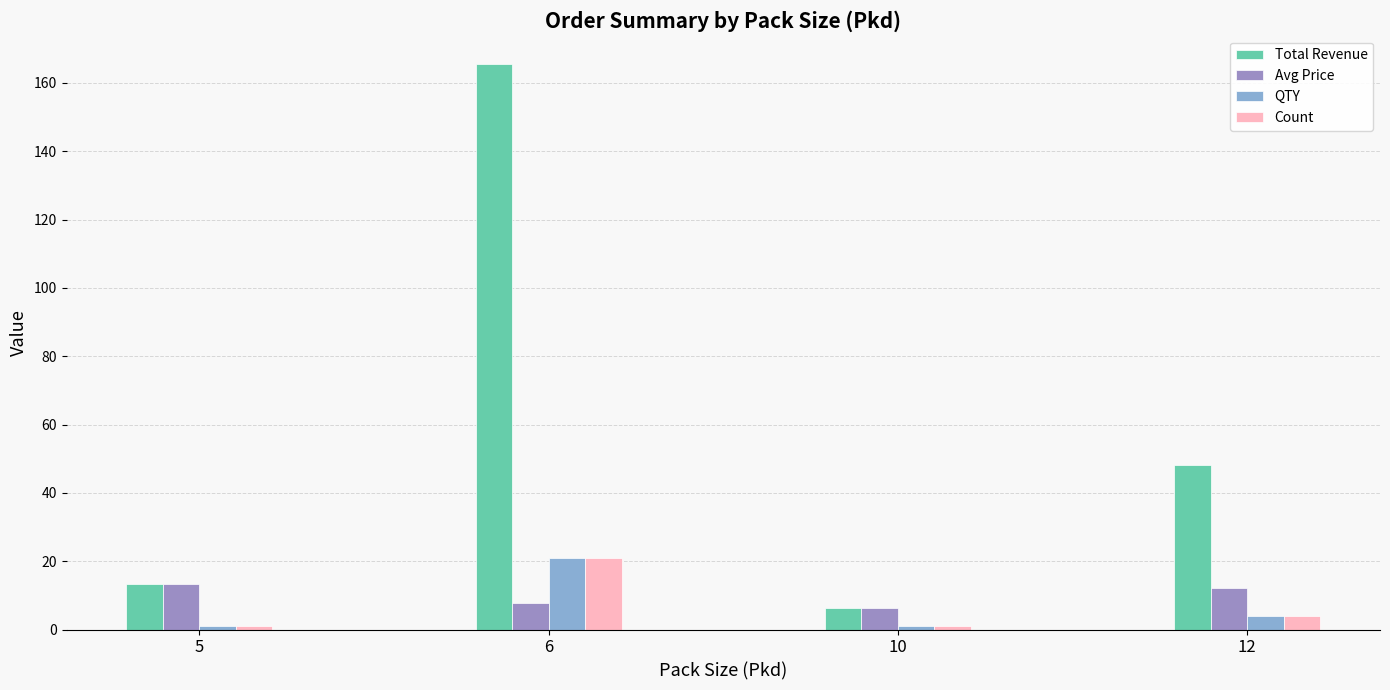

How many distinct data groups are displayed?

4